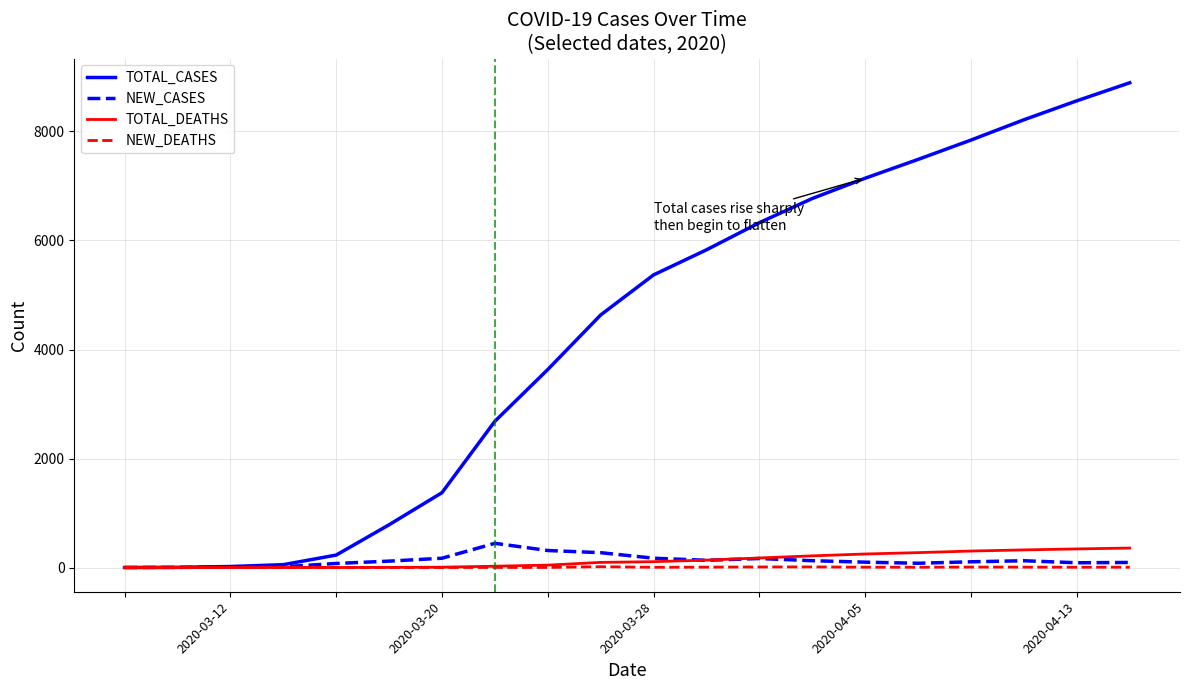

What is the maximum value for NEW_CASES?

444